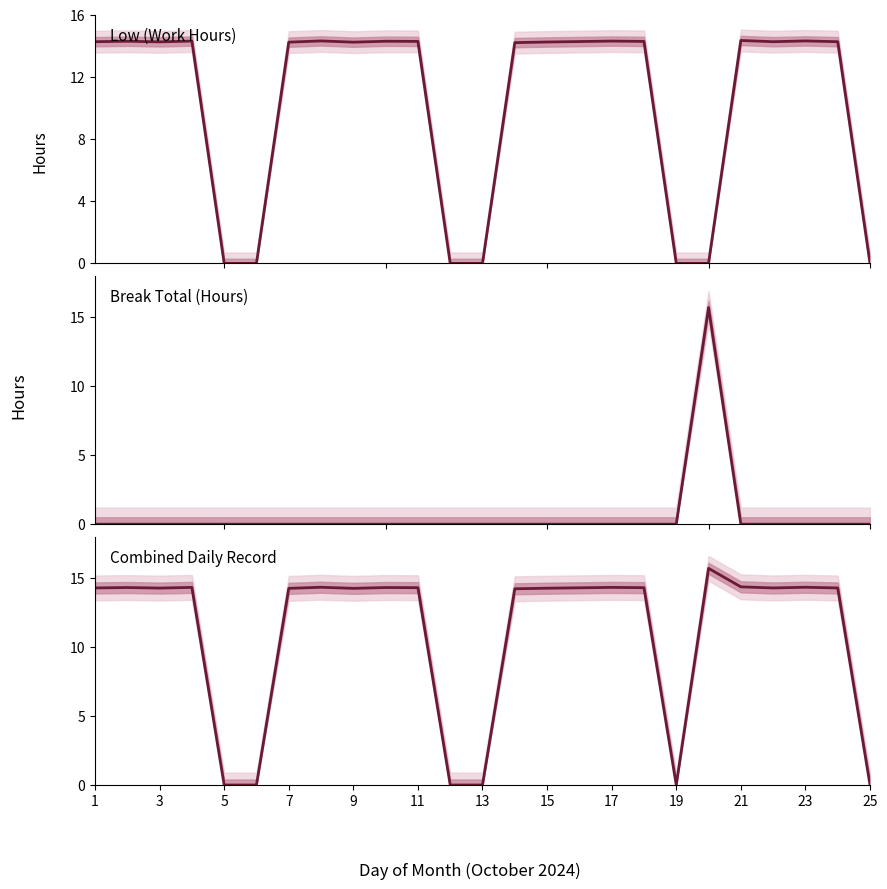

Reading left to right, list all the values displayed in this chart.

Low: 14.3	14.3	14.3	14.3	0.0	0.0	14.2	14.3	14.2	14.3	14.3	0.0	0.0	14.2	14.3	14.3	14.3	14.3	0.0	0.0	14.4	14.3	14.3	14.3	0.0
Break Total: 0.0	0.0	0.0	0.0	0.0	0.0	0.0	0.0	0.0	0.0	0.0	0.0	0.0	0.0	0.0	0.0	0.0	0.0	0.0	15.7	0.0	0.0	0.0	0.0	0.0
Combined Hours: 14.3	14.3	14.3	14.3	0.0	0.0	14.2	14.3	14.2	14.3	14.3	0.0	0.0	14.2	14.3	14.3	14.3	14.3	0.0	15.7	14.4	14.3	14.3	14.3	0.0